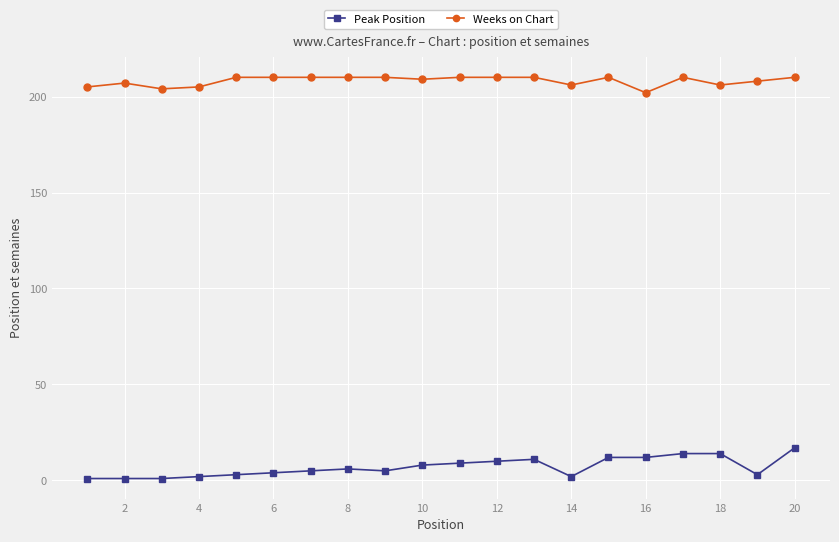

What is the maximum value shown in the chart?

210